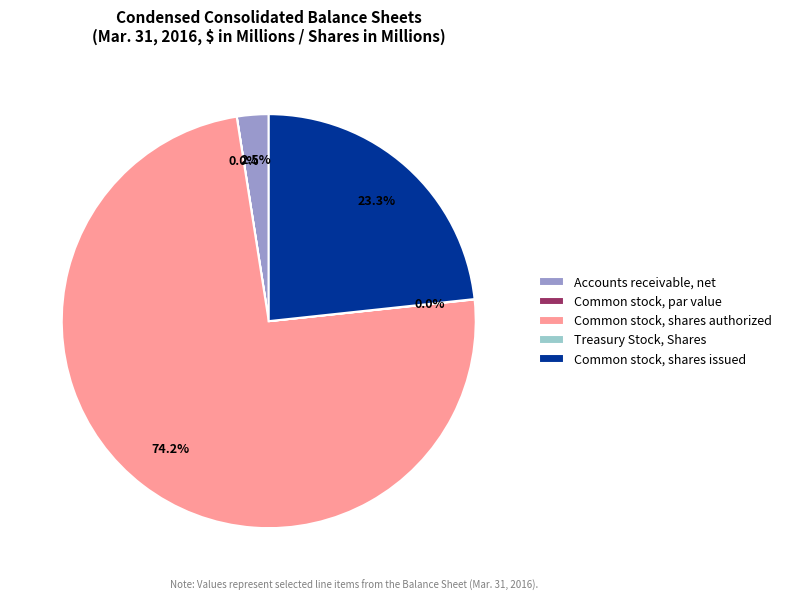

Combined, do Common stock, shares authorized and Common stock, shares issued account for over 50%?

Yes